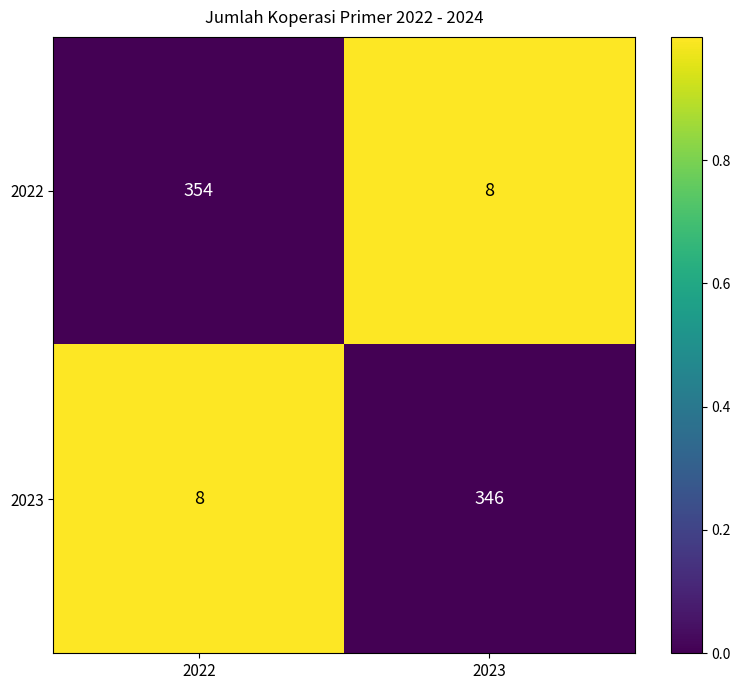

What is the average value of the 2022 series?

181